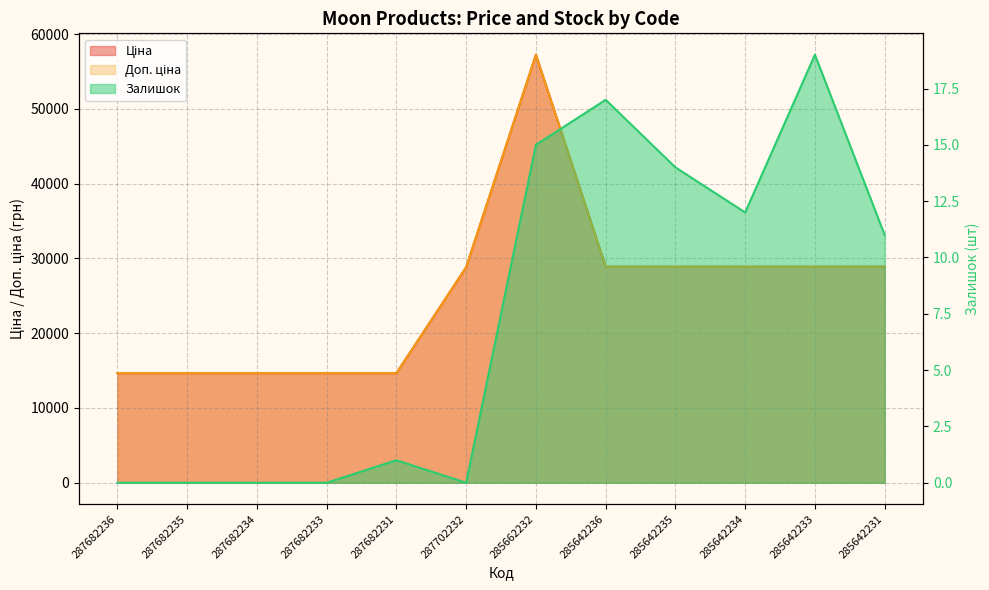

What is the greatest value displayed?

57235.5